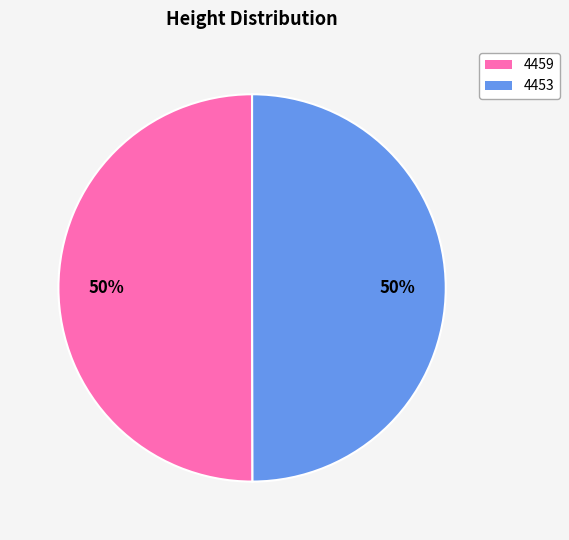

How many slices are in this pie chart?

2